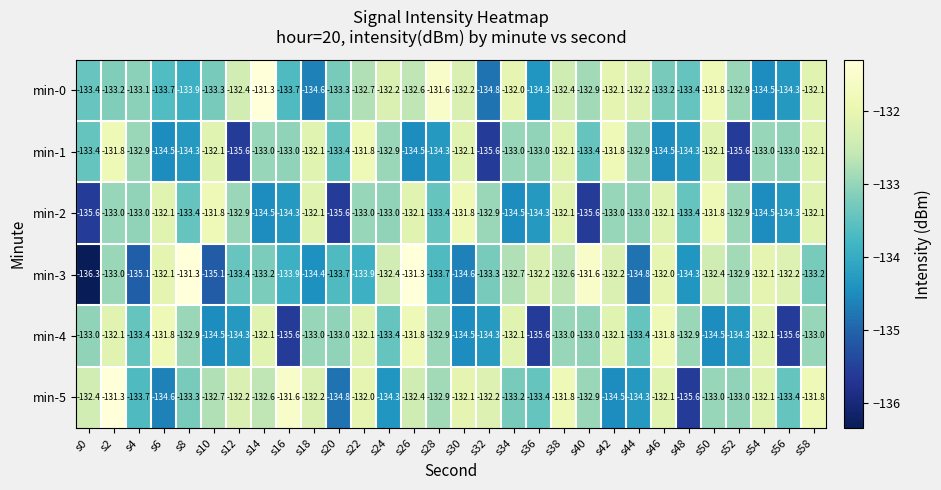

What is the lowest value of the min-5 series?

-135.6